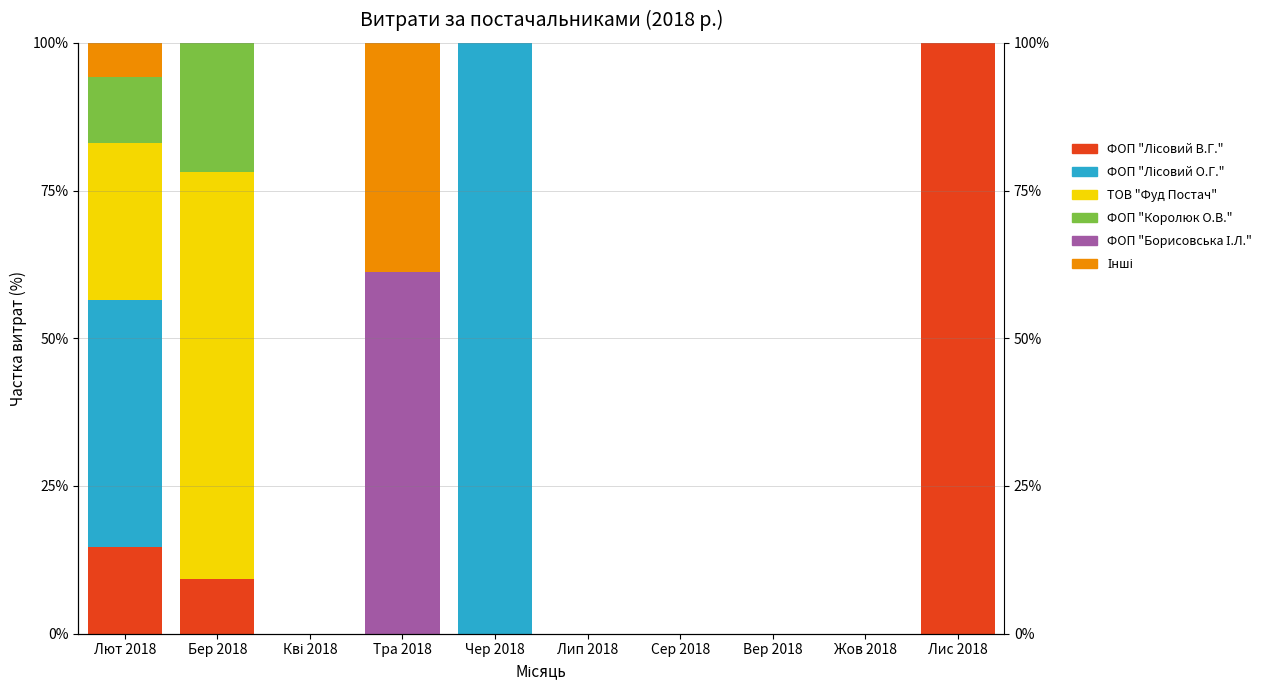

Rank the categories by ФОП "Лісовий В.Г." value from highest to lowest.

Лис 2018, Лют 2018, Бер 2018, Кві 2018, Тра 2018, Чер 2018, Лип 2018, Сер 2018, Вер 2018, Жов 2018